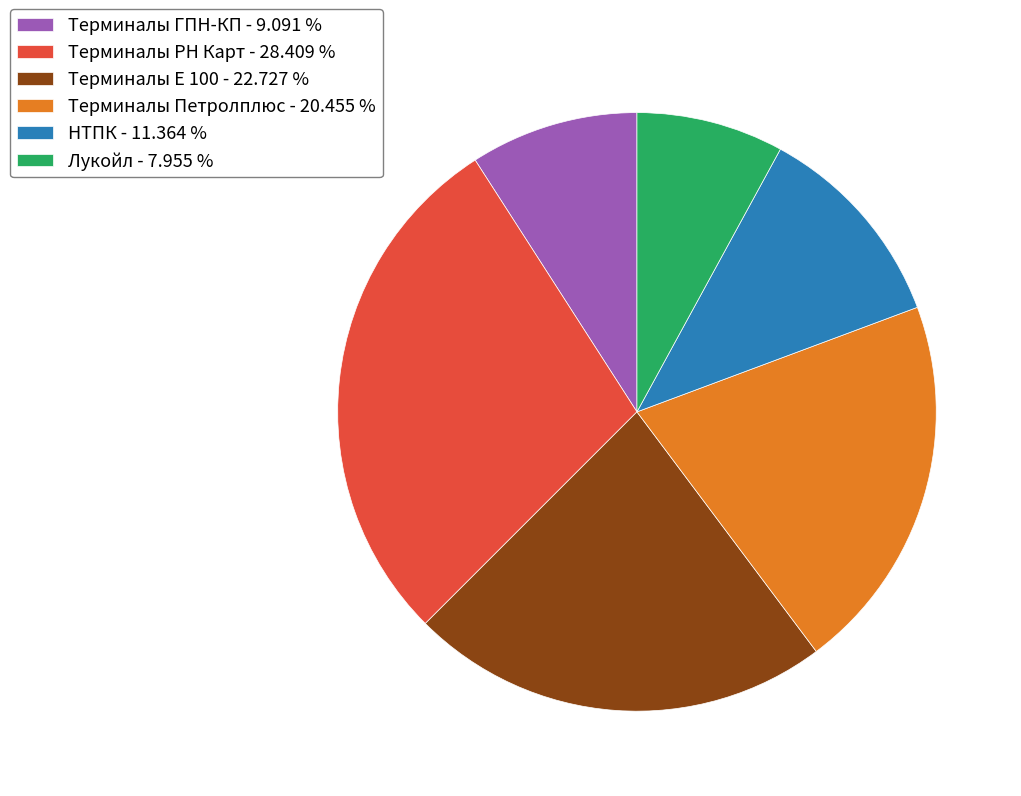

Is НТПК the majority of the pie?

No